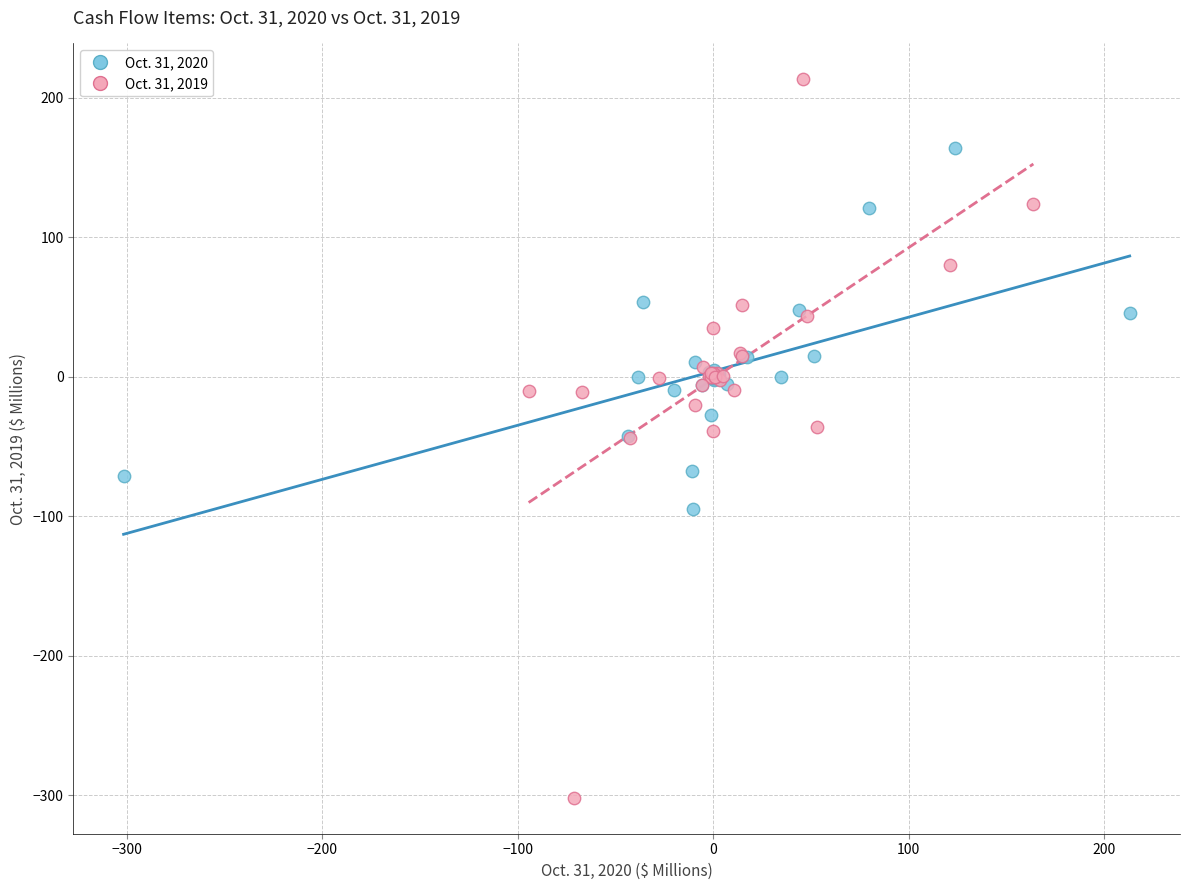

Which series contains the highest Y value?

Oct. 31, 2019